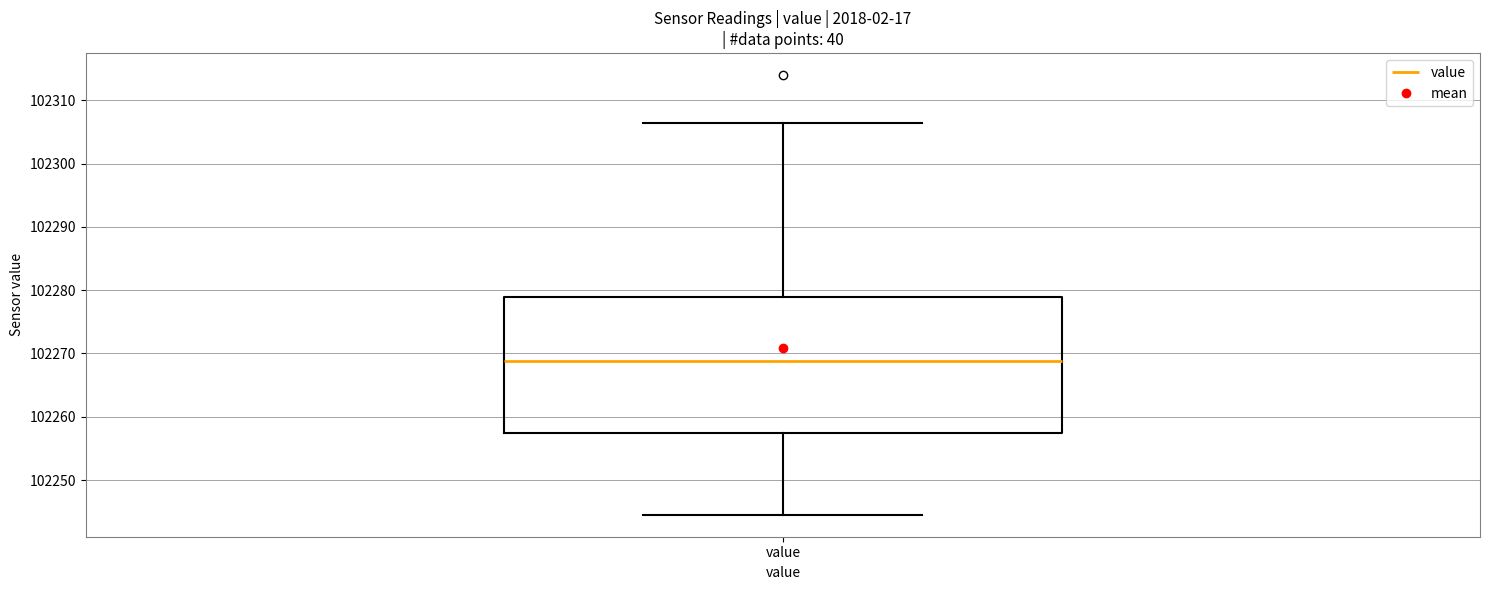

Where is the upper edge of the box for value on the y-axis? The values are not printed on the chart, so give them approximately, as read against the axis.

102279